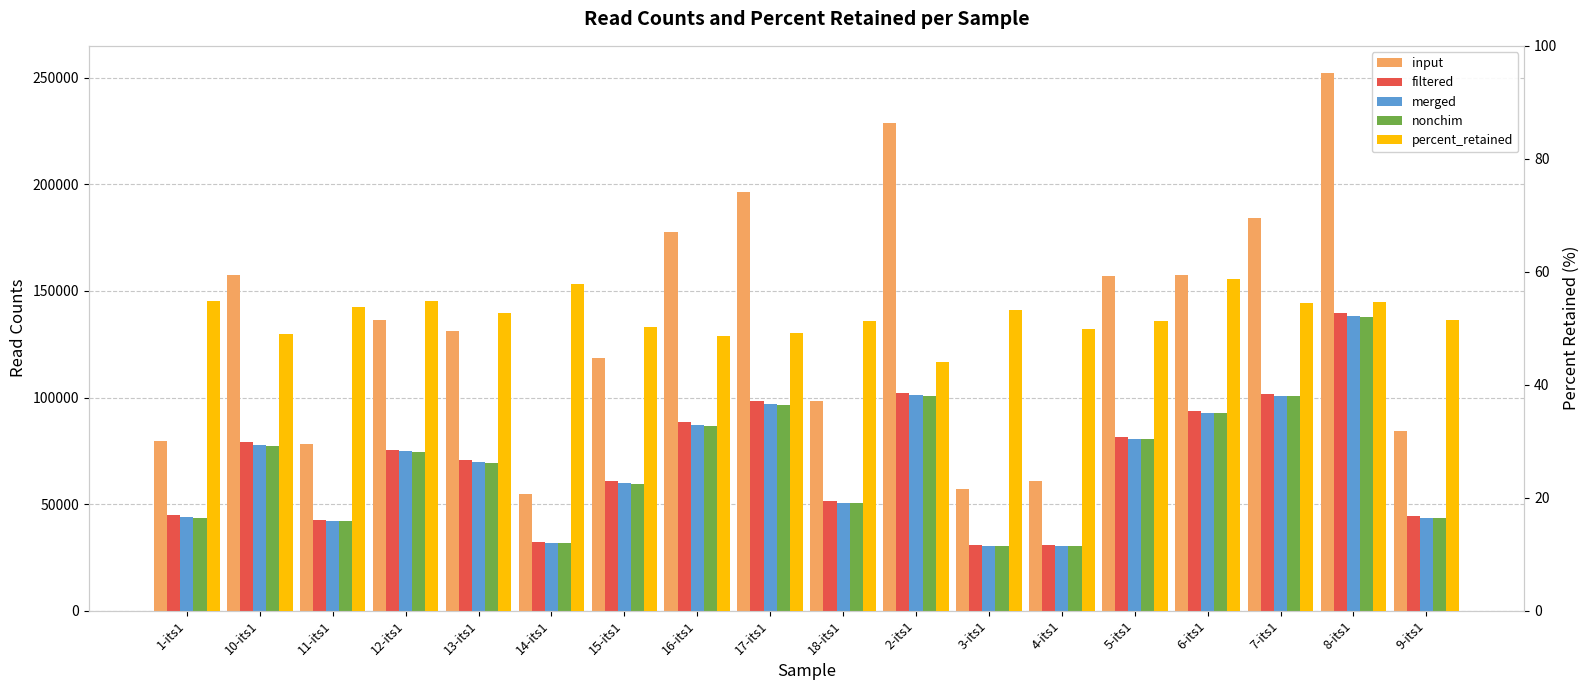

What is the spread (max minus min) of values at 1-its1?

79316.1